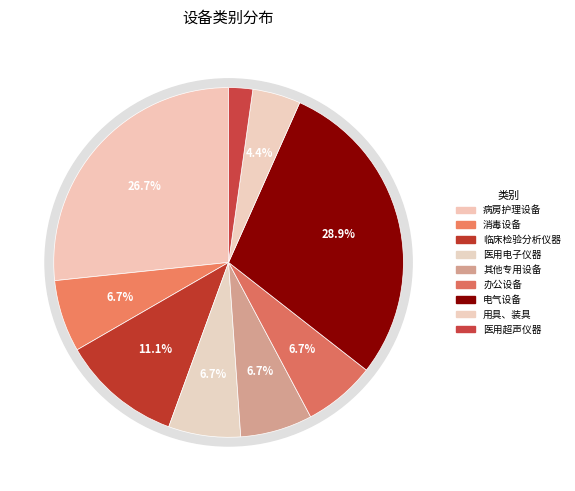

To the nearest percent, what percentage of the pie is 医用超声仪器?

2%